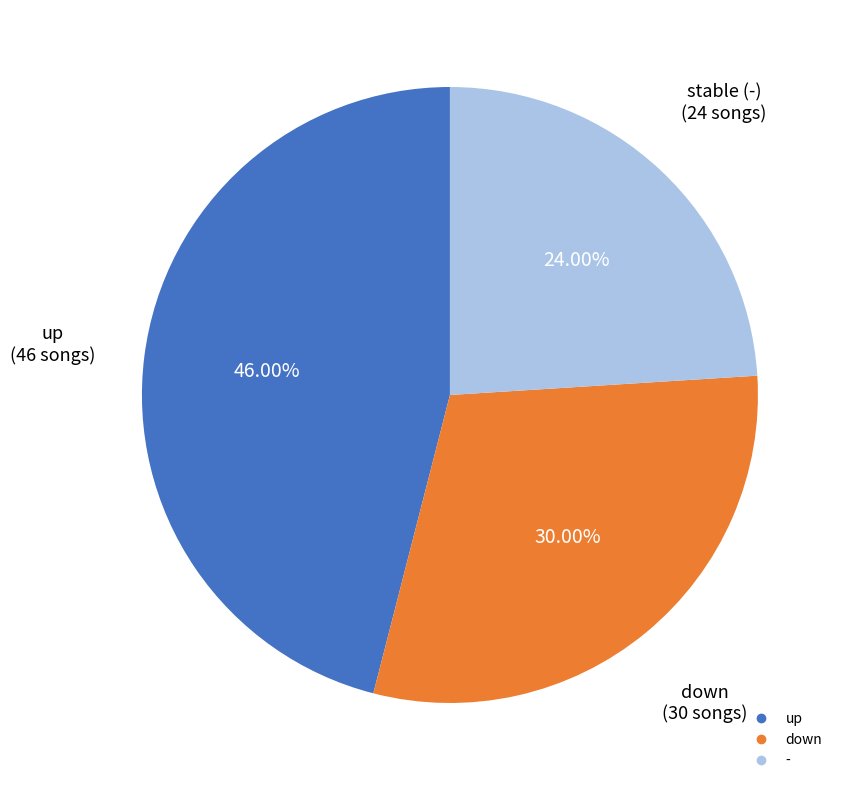

How many slices are in this pie chart?

3